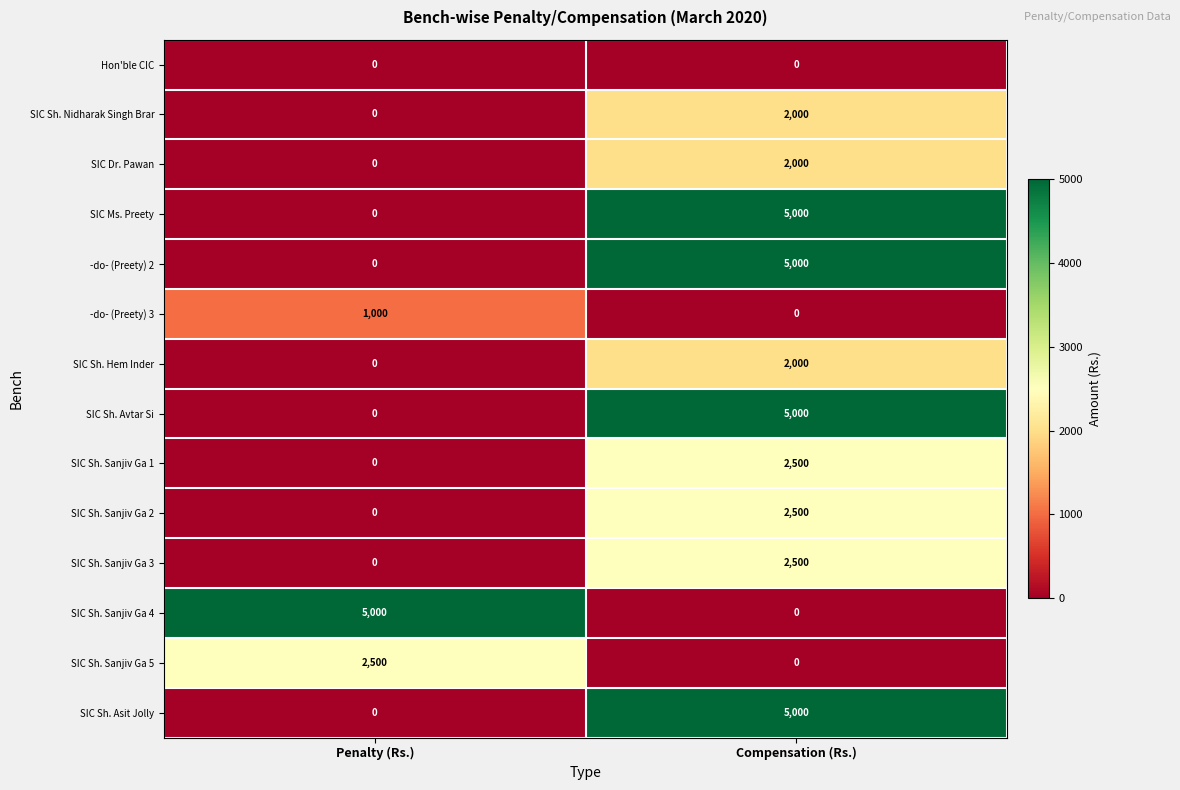

List the labels in order of SIC Sh. Sanjiv Ga 4 value, largest first.

Penalty (Rs.), Compensation (Rs.)